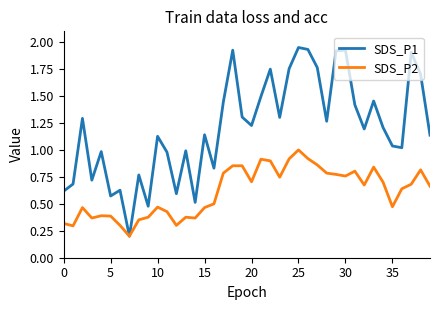

Which series has the largest range (max minus min)?

SDS_P1